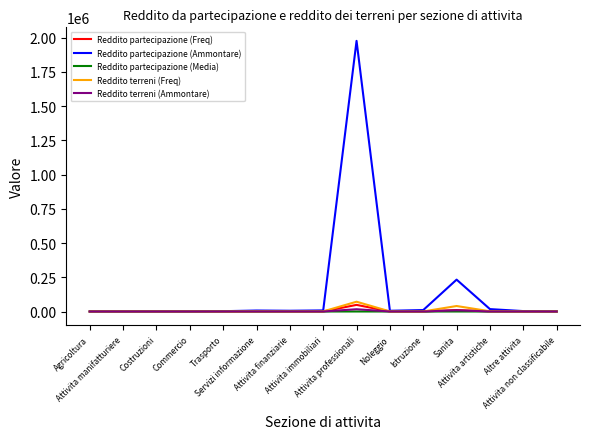

At how many categories does at least one series exceed 1136014?

1